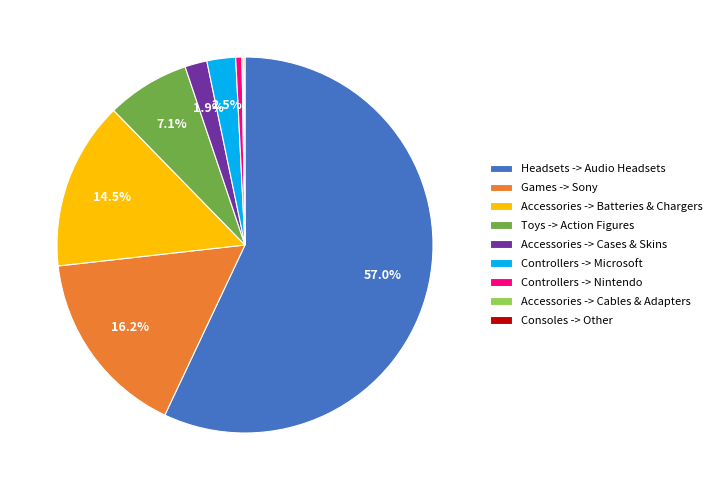

To the nearest percent, what portion does Toys -> Action Figures represent?

7%